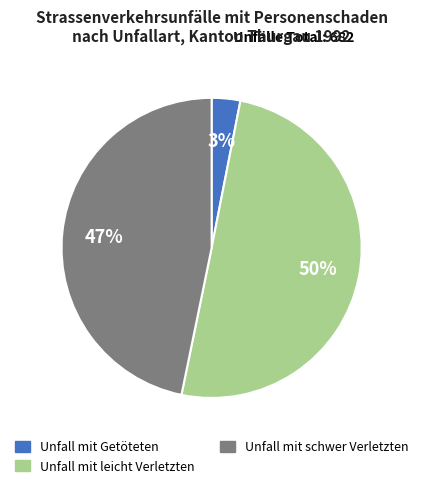

Count the number of slices in the pie.

3